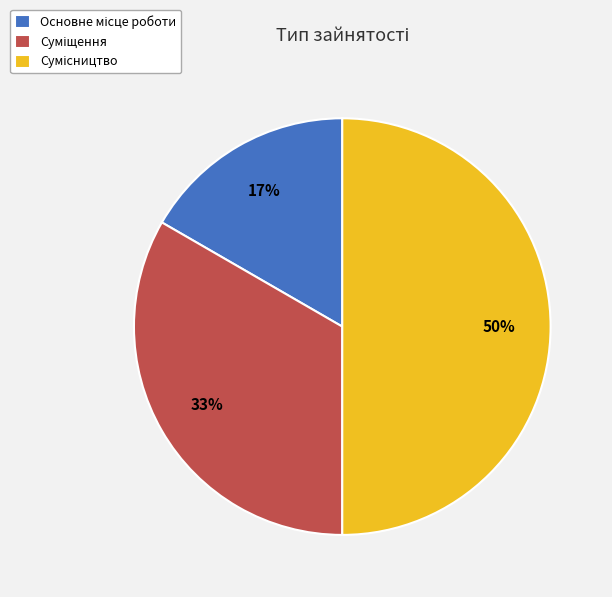

To the nearest percent, what is the average slice percentage?

33%